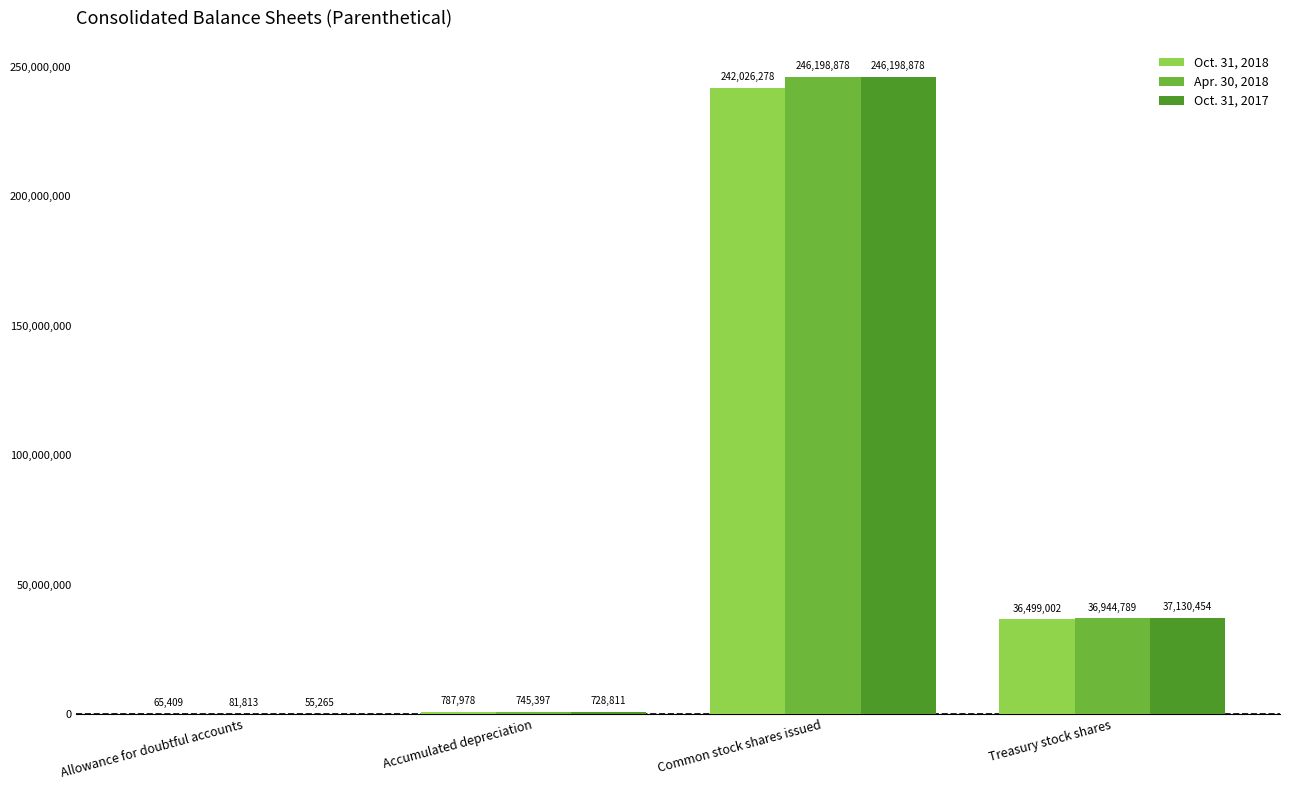

What is the sum of all Oct. 31, 2018 values?

279378667